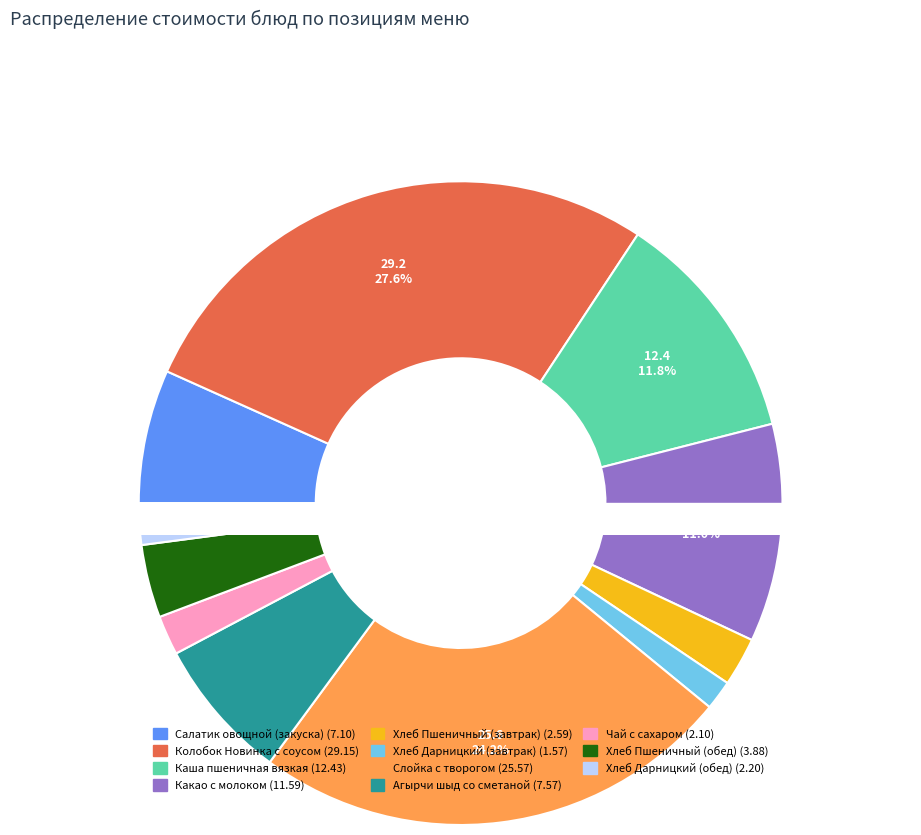

How many segments does this pie chart have?

11